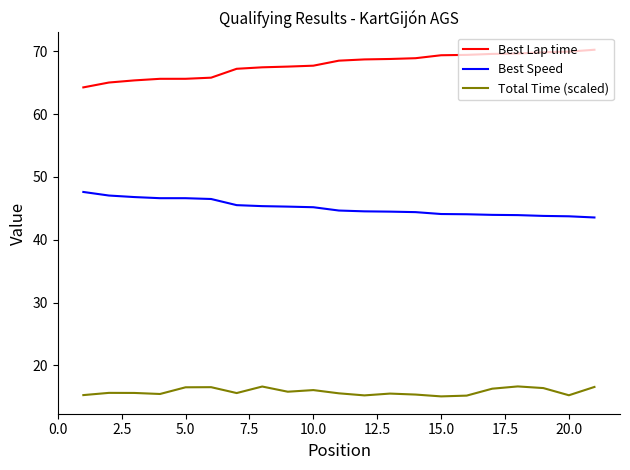

What is the smallest value displayed?

15.0